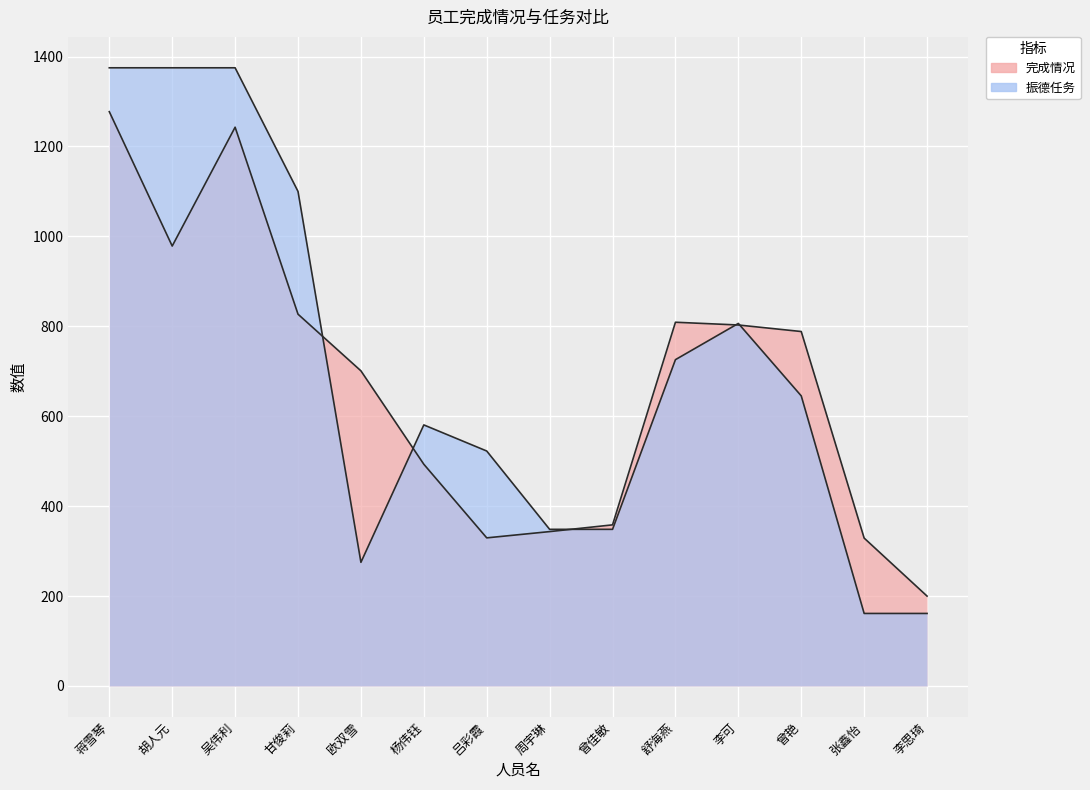

At which label does 员工任务 reach its minimum?

张鑫怡